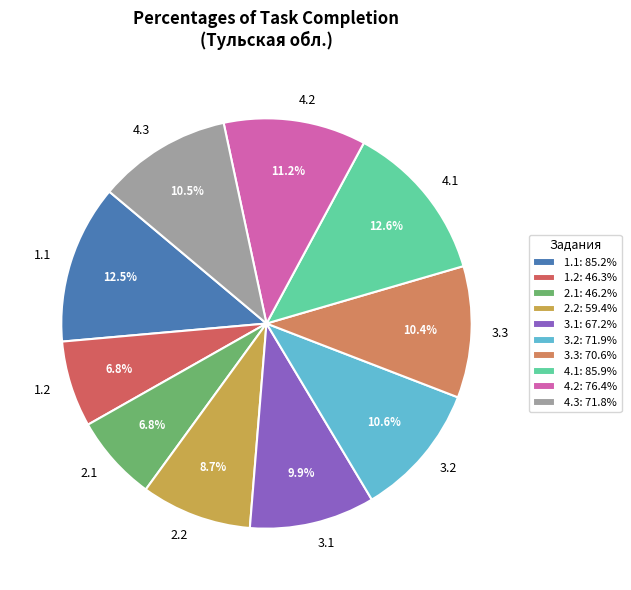

Is 3.3 the majority of the pie?

No